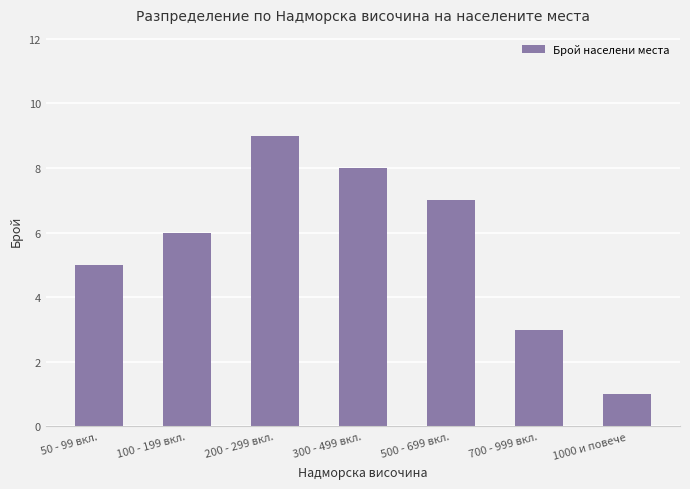

What is the minimum value shown in the chart?

1